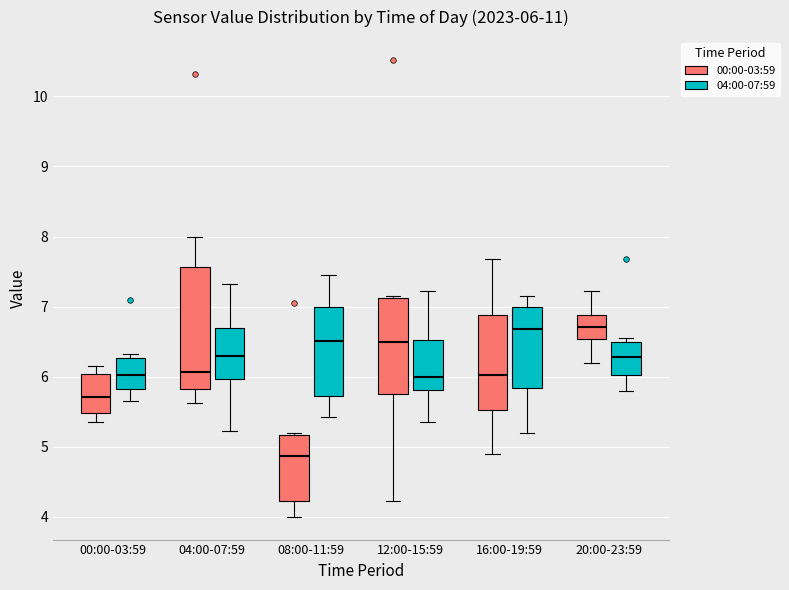

Which box's median line is the lowest?

08:00-11:59 (00:00-03:59)